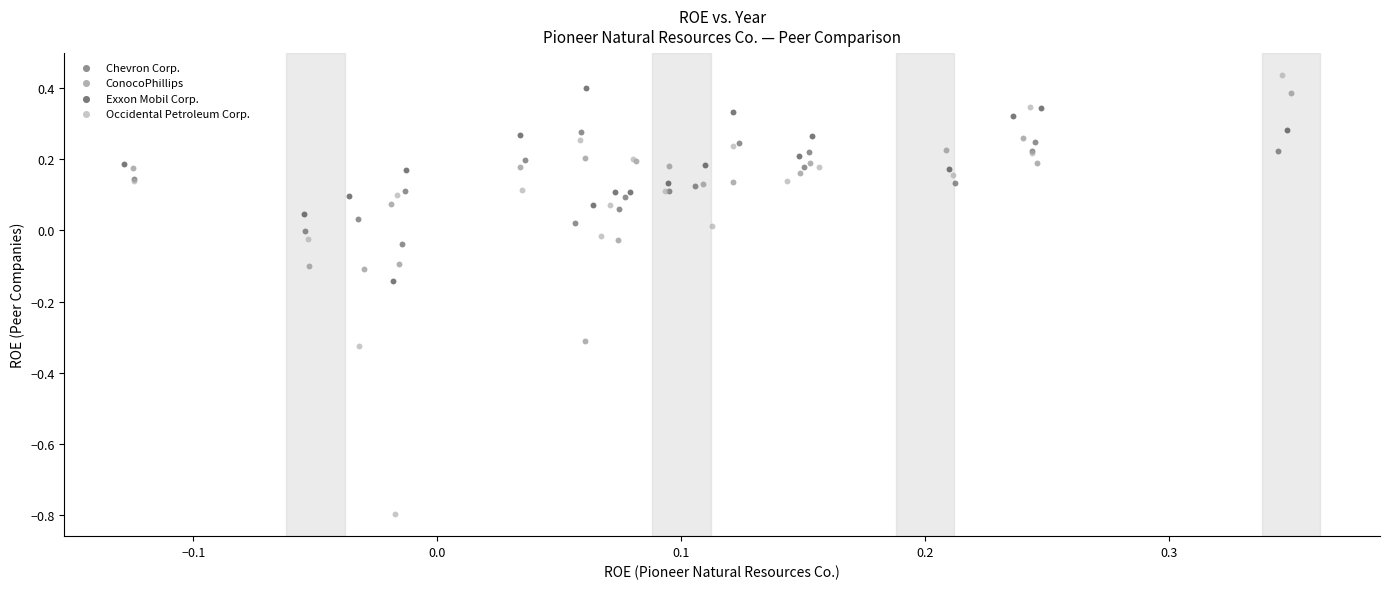

What are all the series names shown in the legend?

Chevron Corp., ConocoPhillips, Exxon Mobil Corp., Occidental Petroleum Corp.